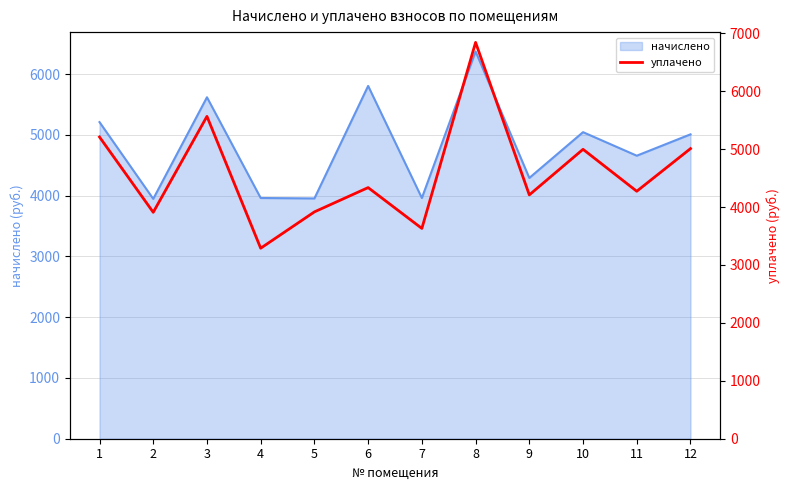

How many lines are shown in the chart?

1